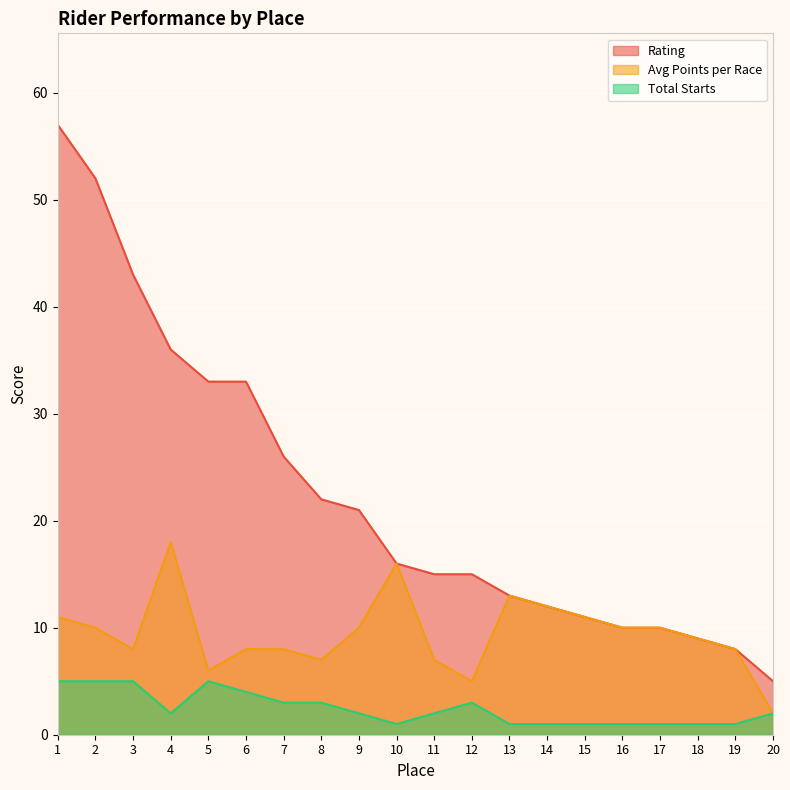

Where does the Total Starts series first go above 2?

1